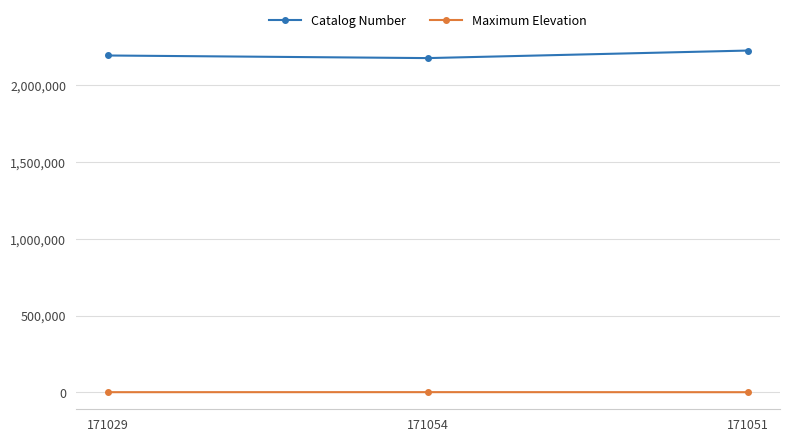

What are all the series names shown in the legend?

Catalog Number, Maximum Elevation